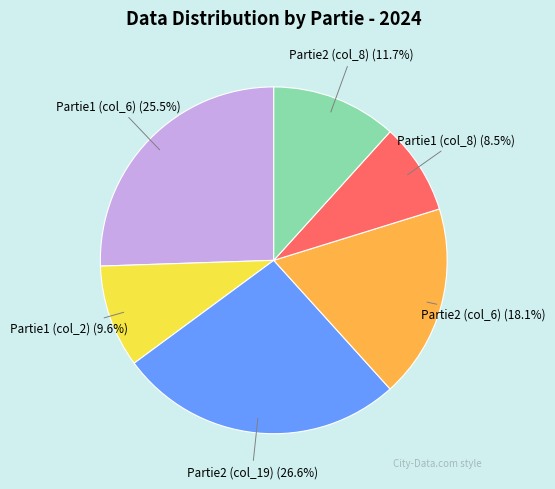

Do Partie1 (col_8) and Partie1 (col_6) together represent more than half of the pie?

No